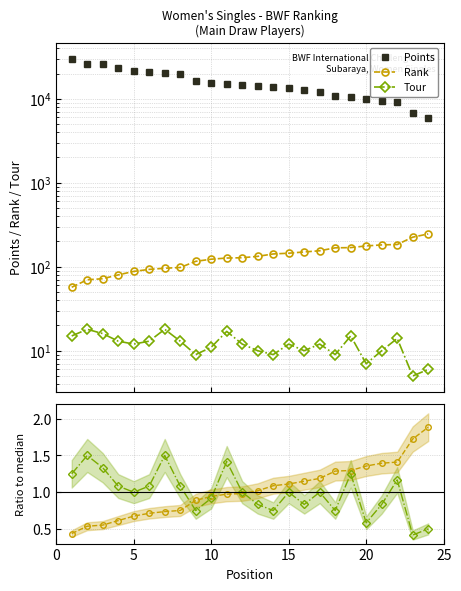

What is the sum of the Rank ratio values at 19 and 15?

2.5